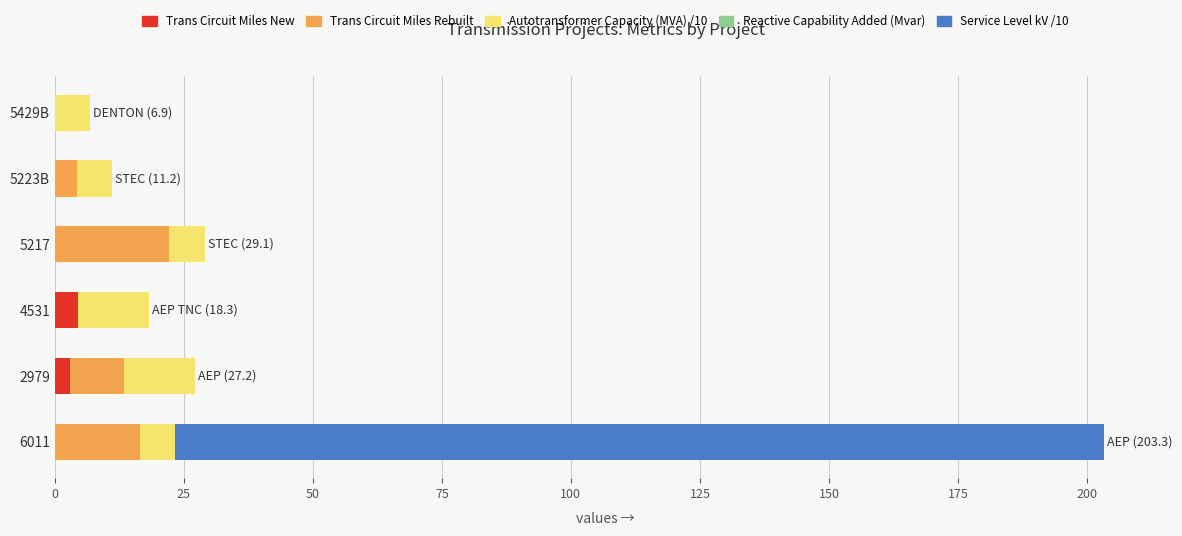

At which category is the sum across all series the highest?

6011